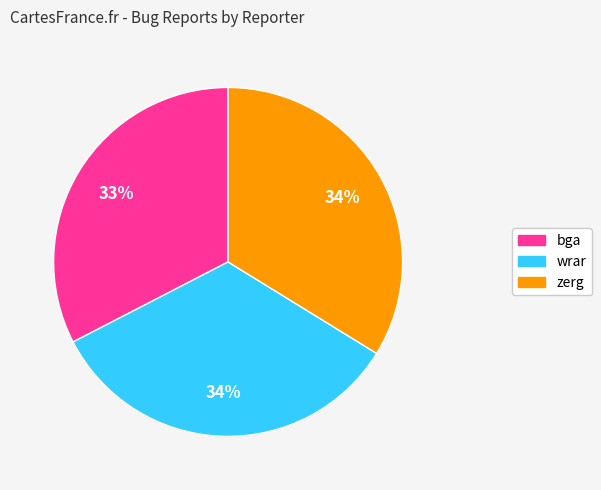

To the nearest percent, what is the difference between the bga and zerg slice percentages?

1%